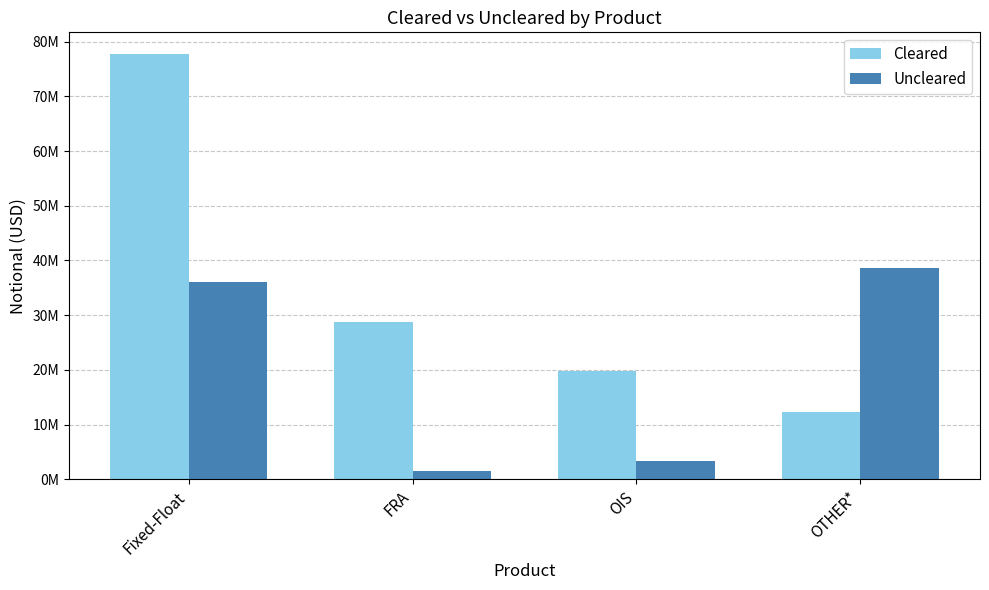

Which series changed the most between OIS and OTHER*?

Uncleared